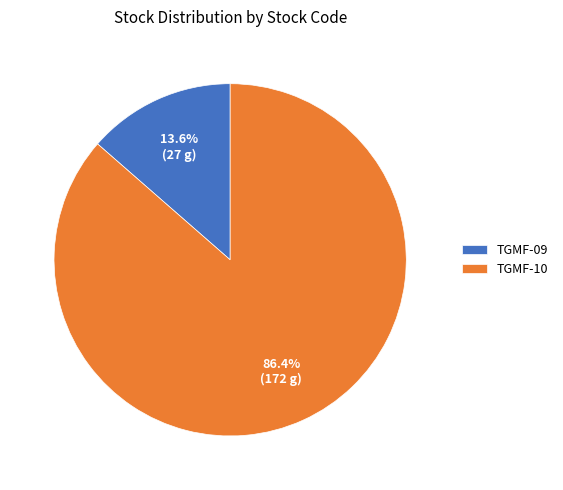

Which category has the smallest portion of the pie?

TGMF-09